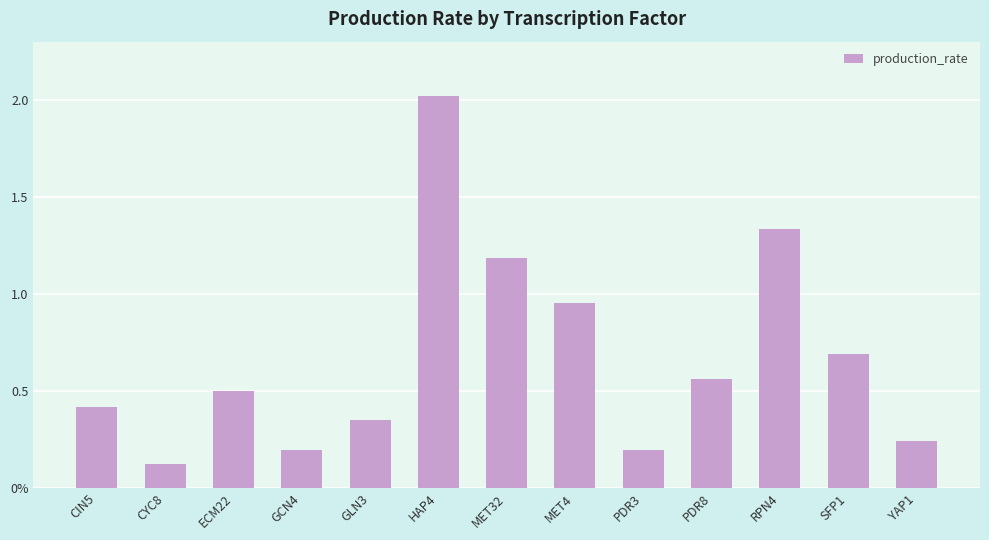

Between CYC8 and GLN3, which is larger?

GLN3